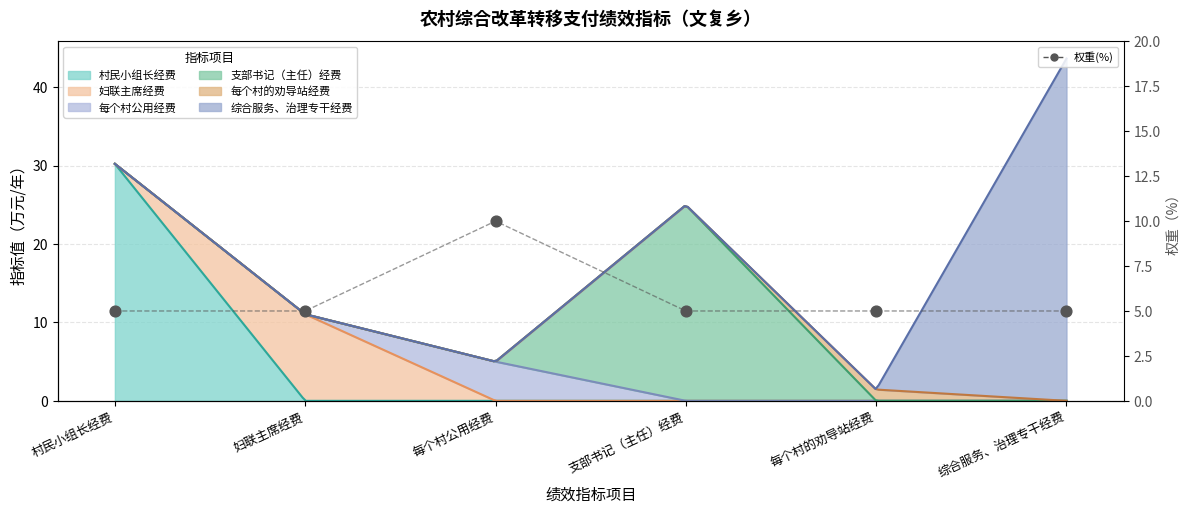

Between 妇联主席经费 and 每个村的劝导站经费, which is larger?

妇联主席经费